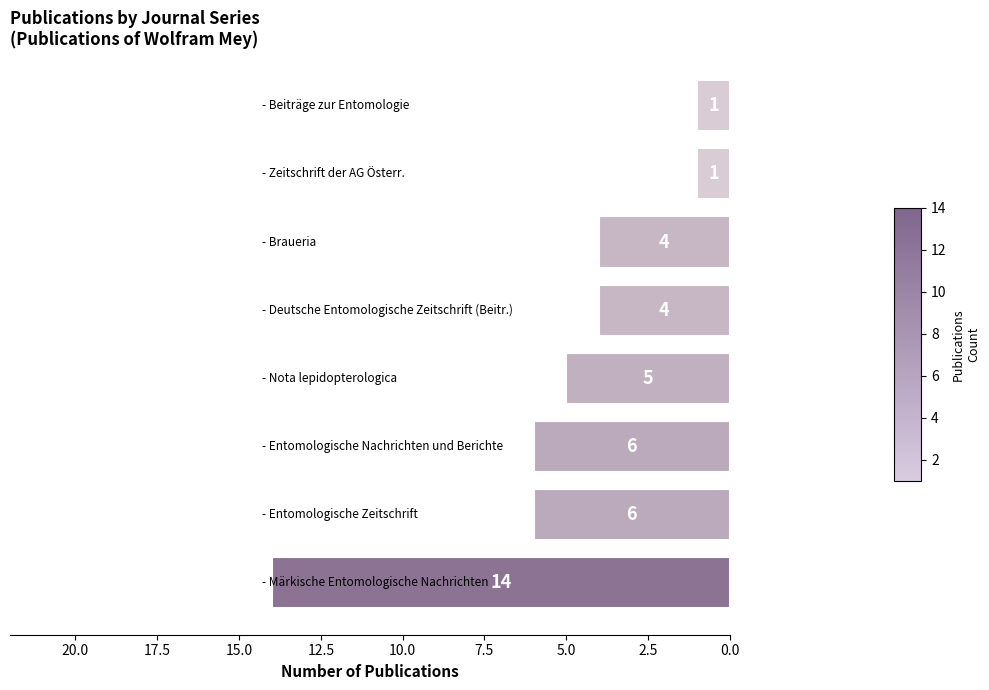

What is the difference between the maximum and minimum values?

13